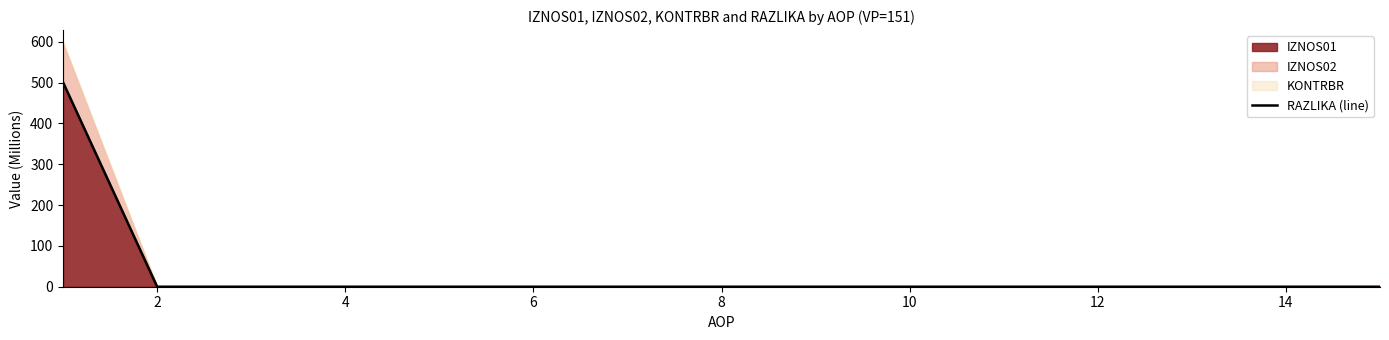

How many lines are shown in the chart?

1